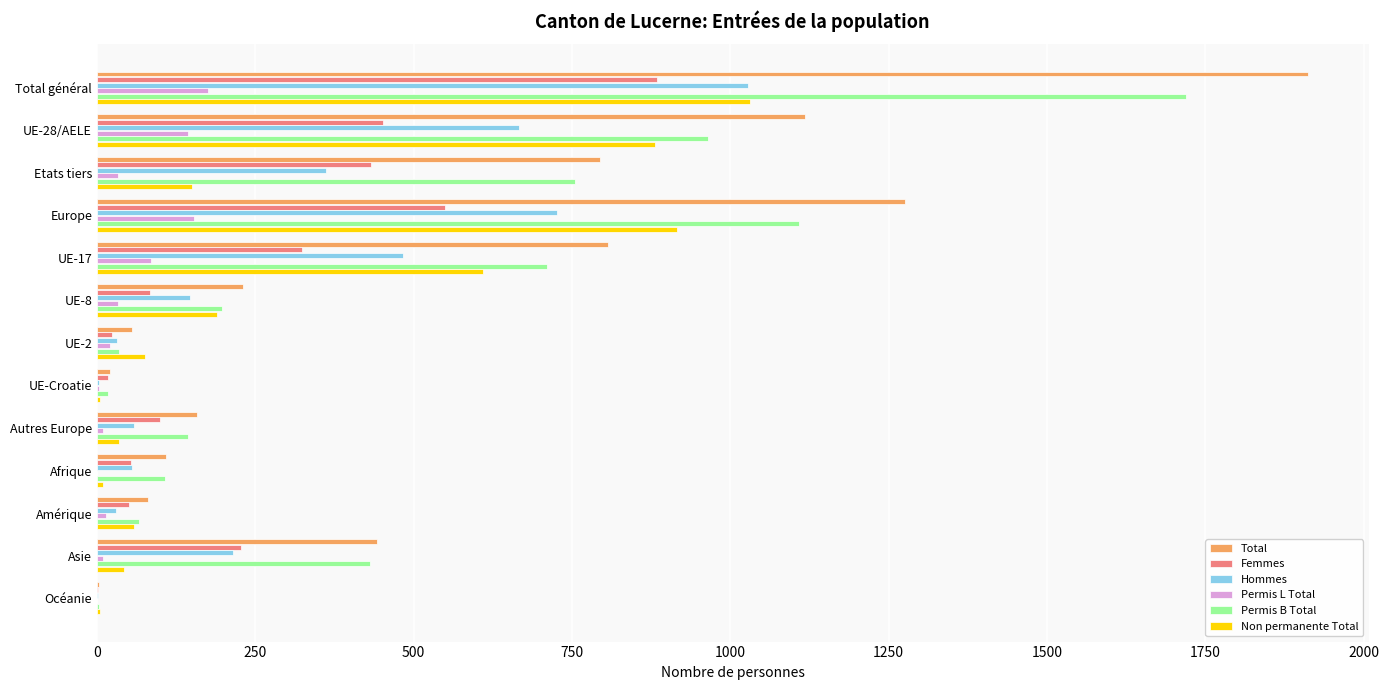

Which series changed the most between UE-28/AELE and Europe?

Total